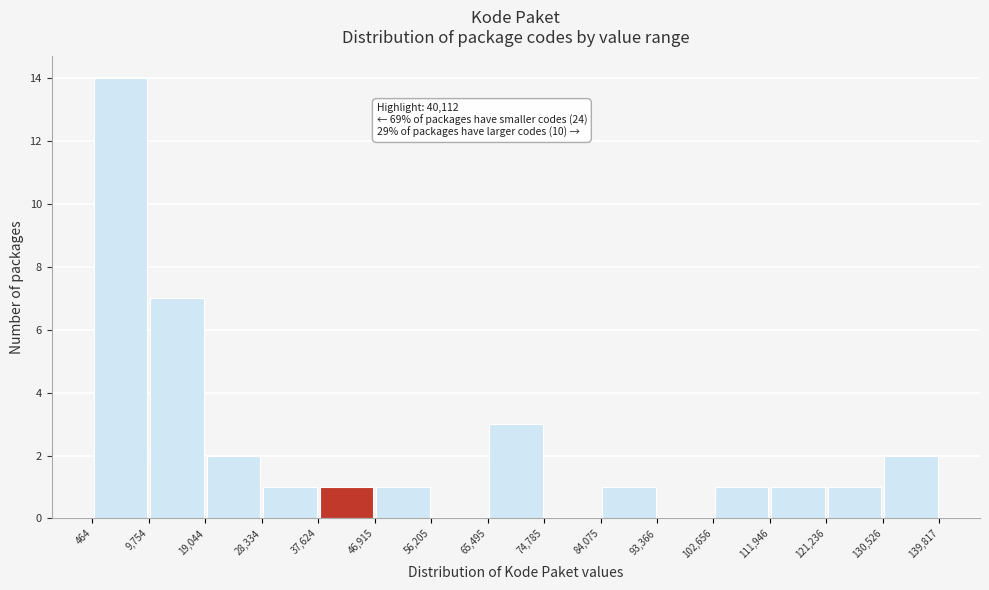

Which range on the x-axis has the tallest bar?

464 to 9,754